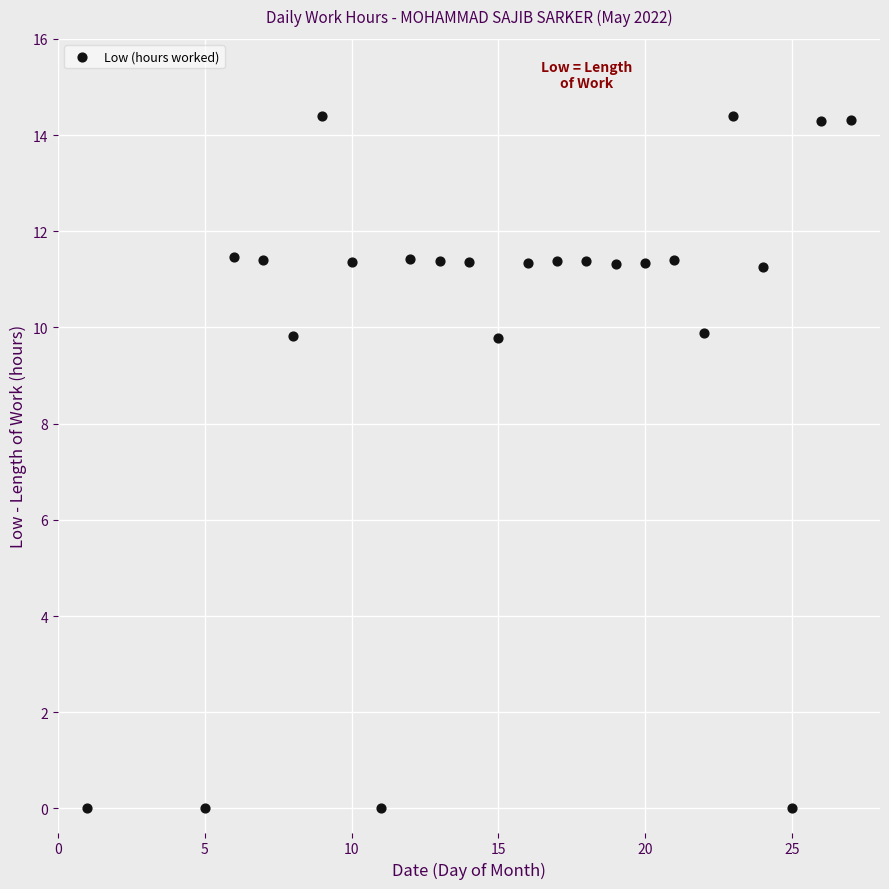

What is the range of Y values (max minus min)?

14.4